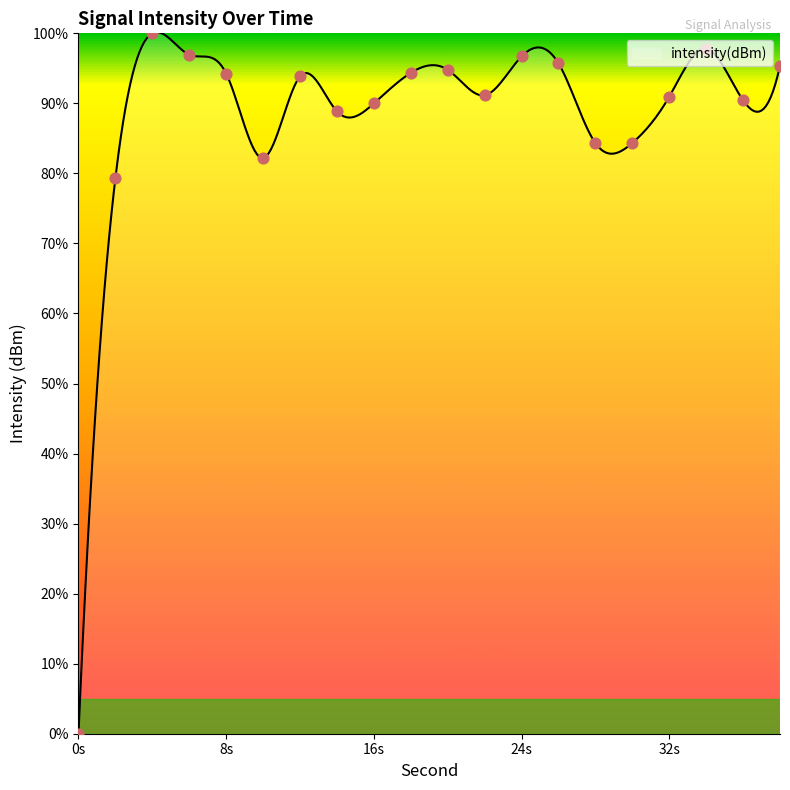

Which has a higher value, 4 or 38?

4